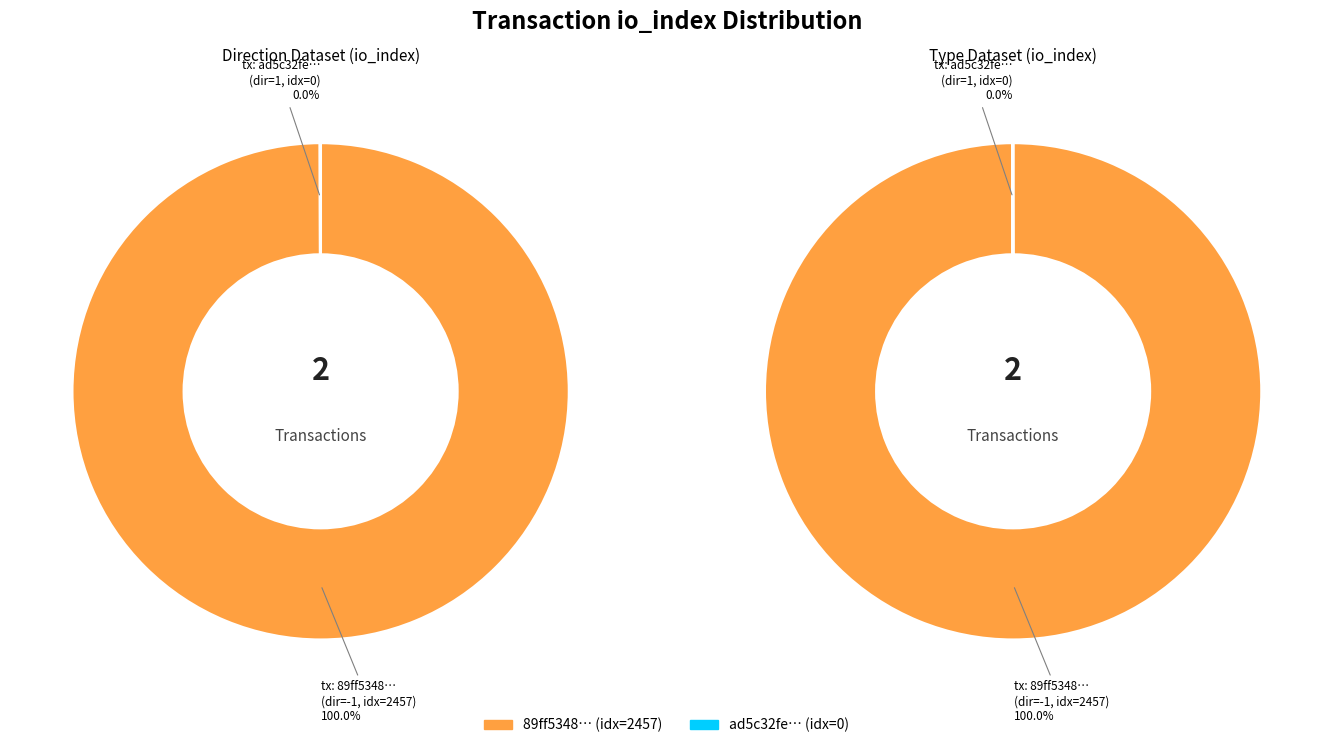

To the nearest percent, what is the difference between the 1 and 0 slice percentages?

100%